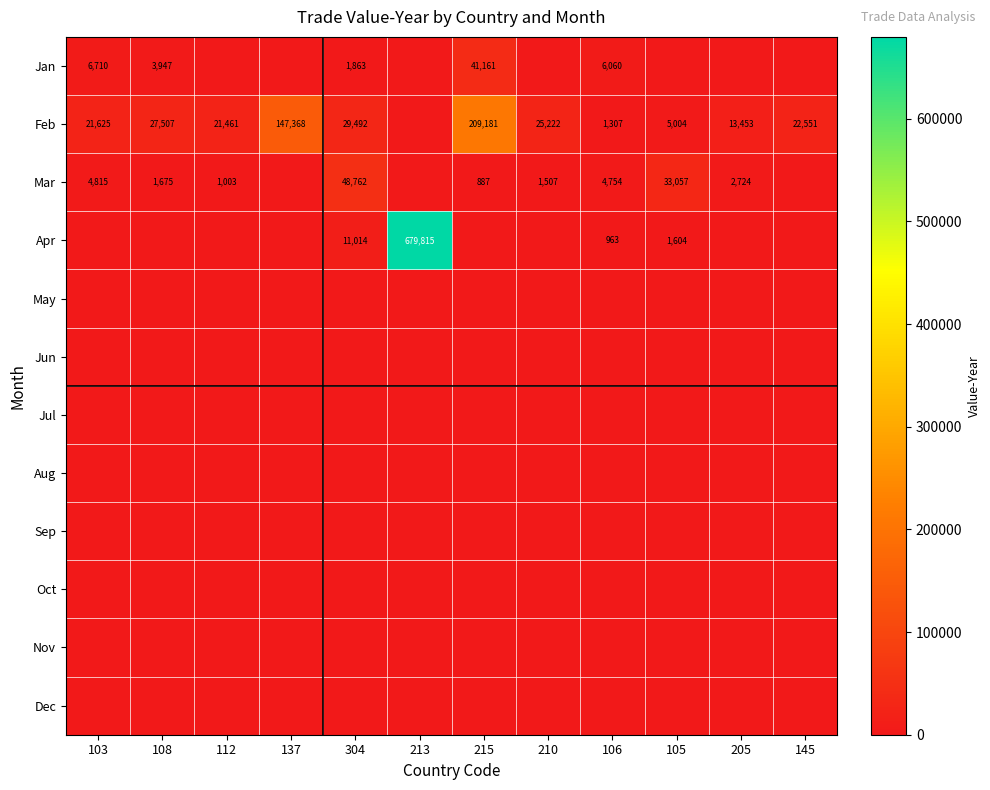

The value of Mar at 105 is 33057. True or false?

True